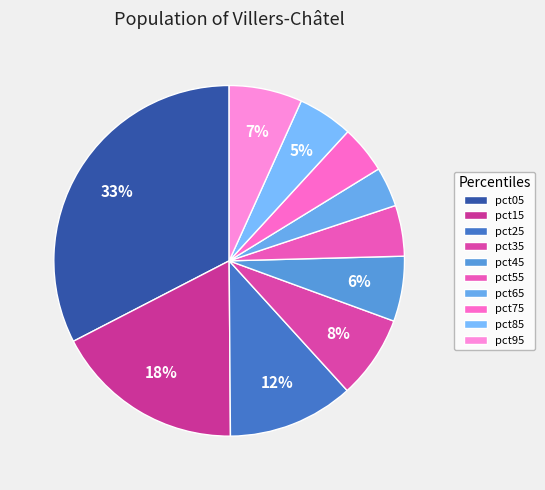

Is there a majority slice in this chart?

No